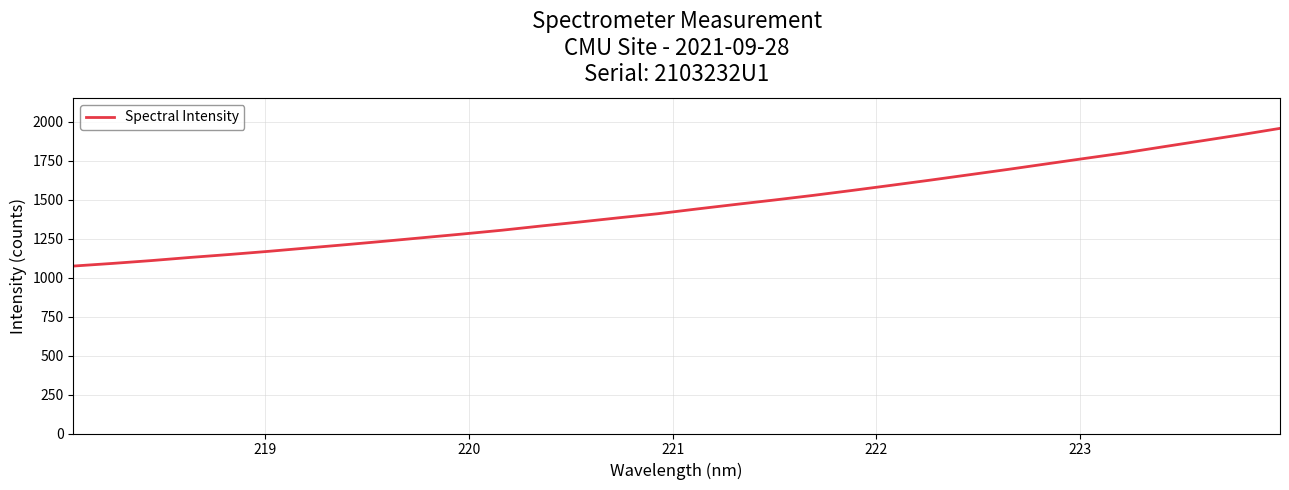

What is the sum of all values?

46662.7